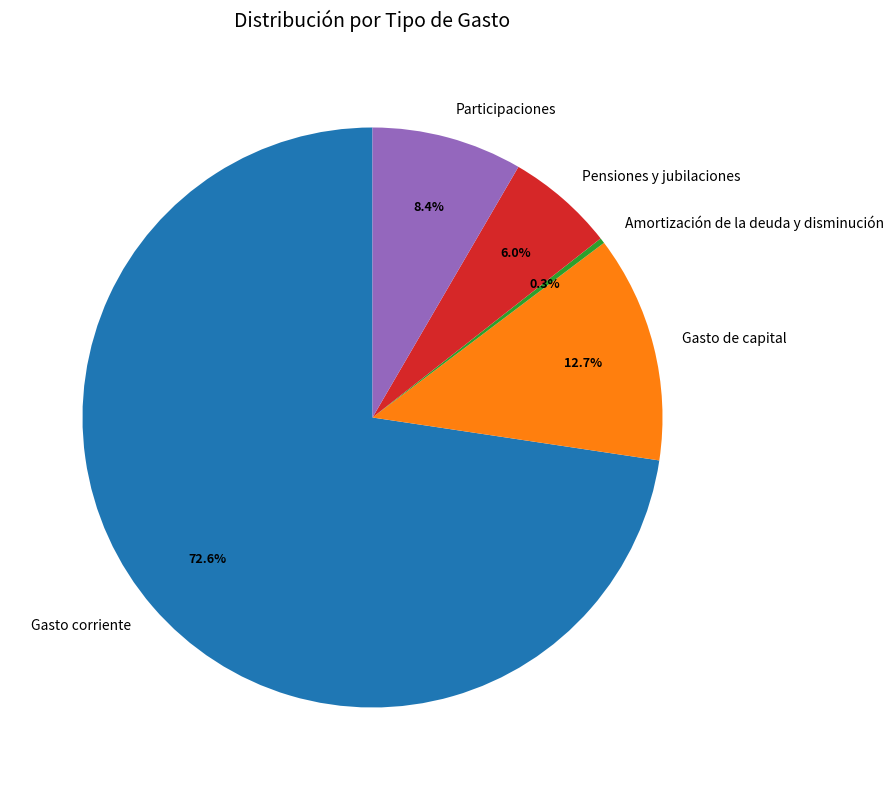

Does any single category account for the majority?

Yes